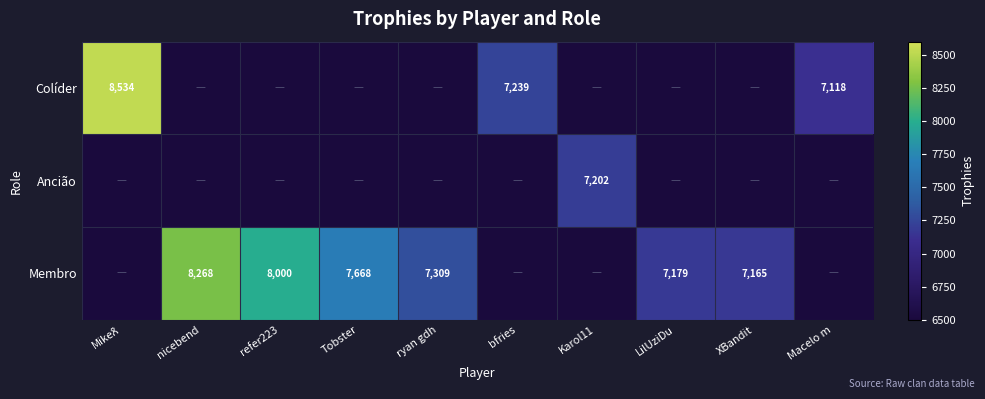

Is it true that Membro equals 7309 at ryan gdh?

True